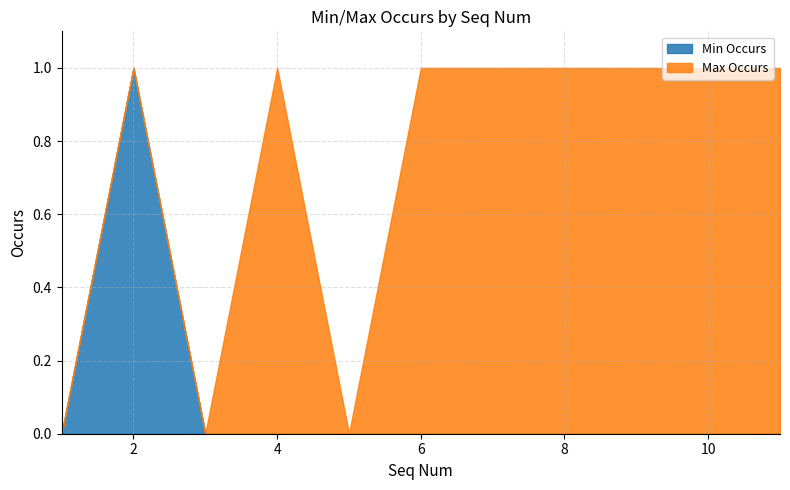

How many Max Occurs values are between 0 and 1?

11